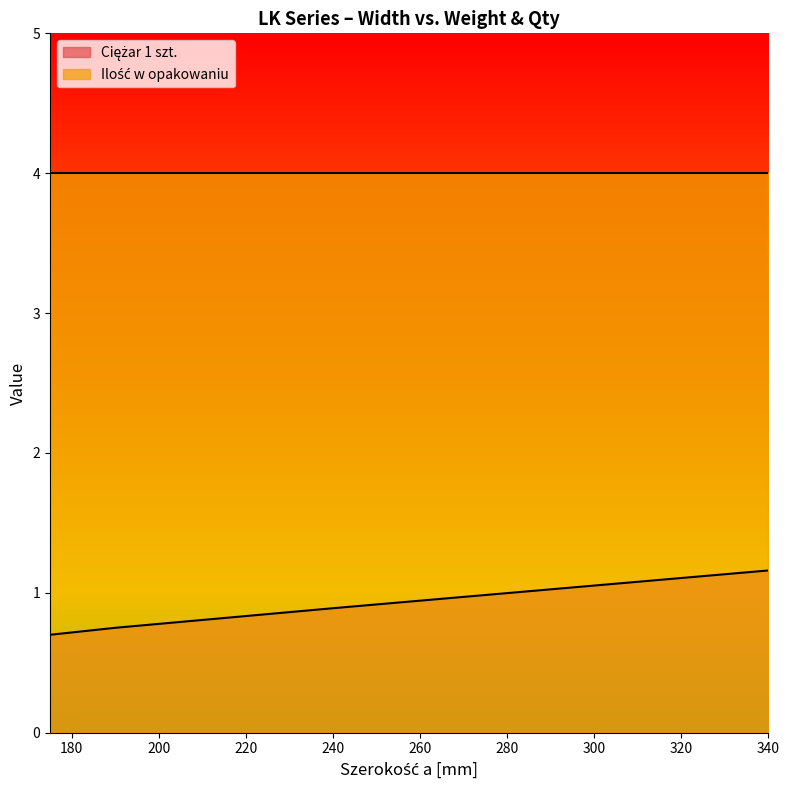

The value at 240 is 1.5. True or false?

False